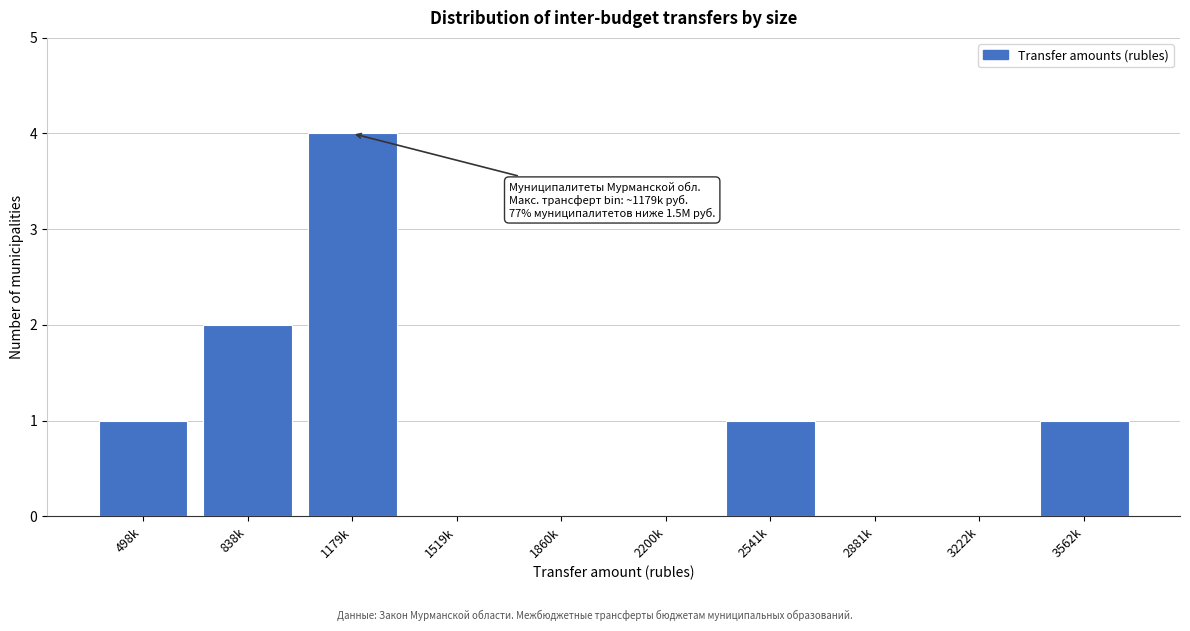

Reading right to left, list all the values displayed in this chart.

3562k=1	3222k=0	2881k=0	2541k=1	2200k=0	1860k=0	1519k=0	1179k=4	838k=2	498k=1